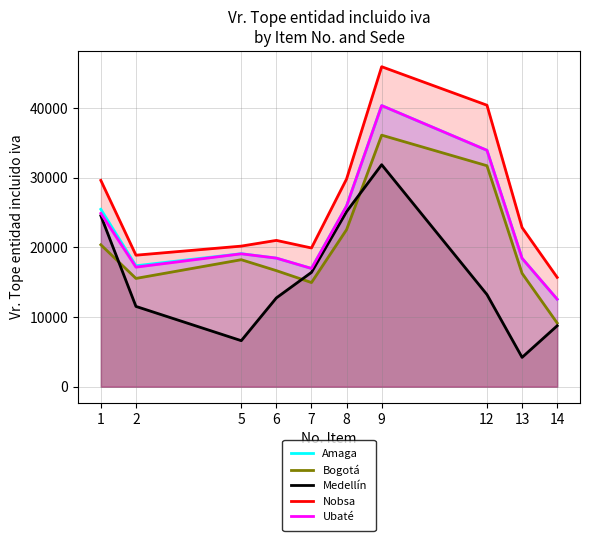

What is the value of the Bogotá point at the 3rd from the left?

18225.8